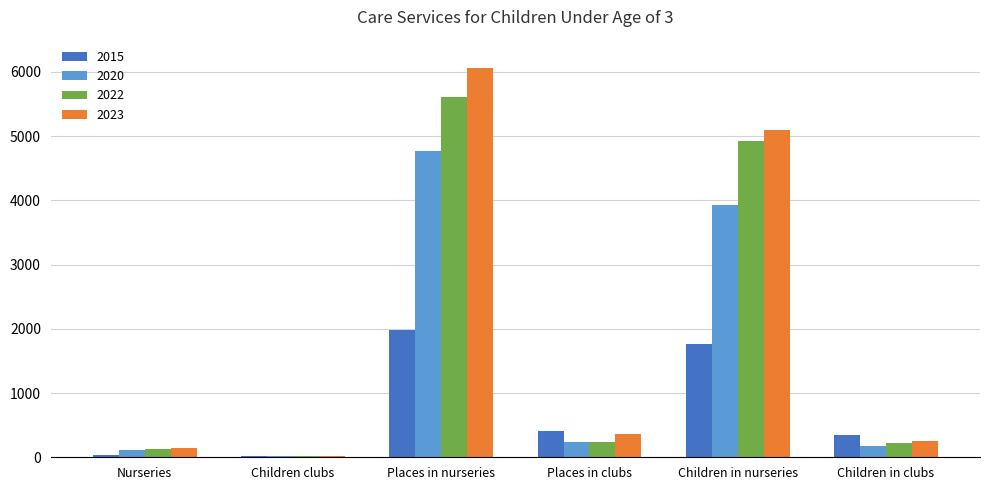

What is the sum of the 2022 values at Children in nurseries and Places in nurseries?

10536